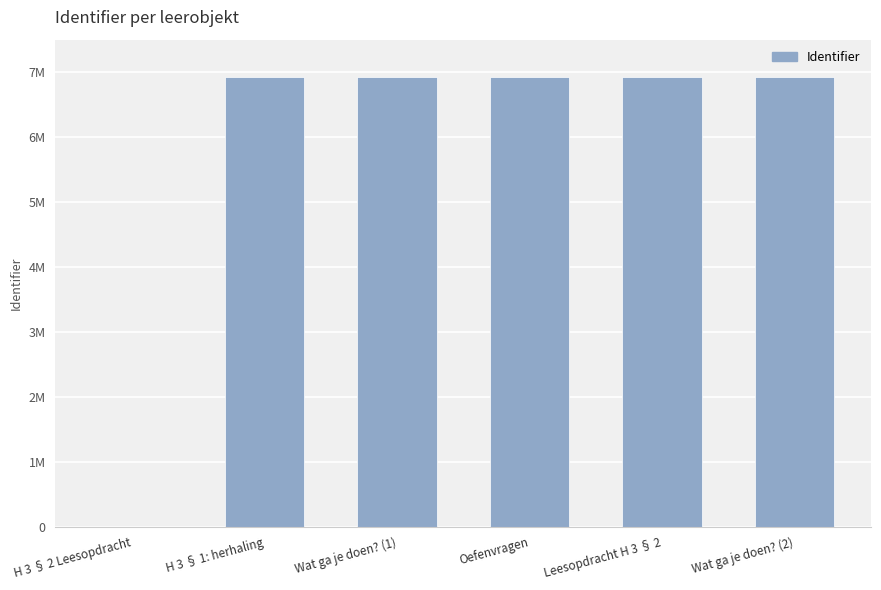

What is the sum of all values?

34602361